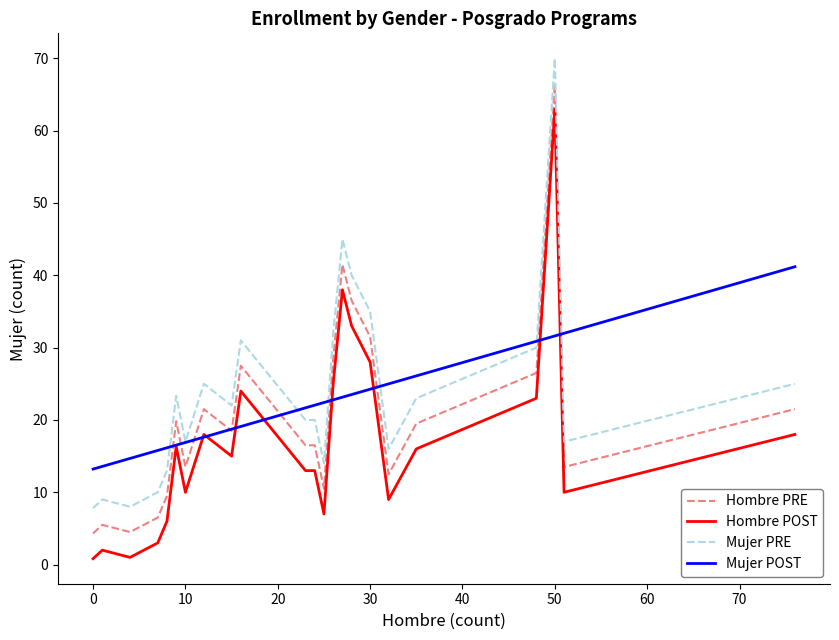

How many values in the Mujer POST series exceed 22?

12